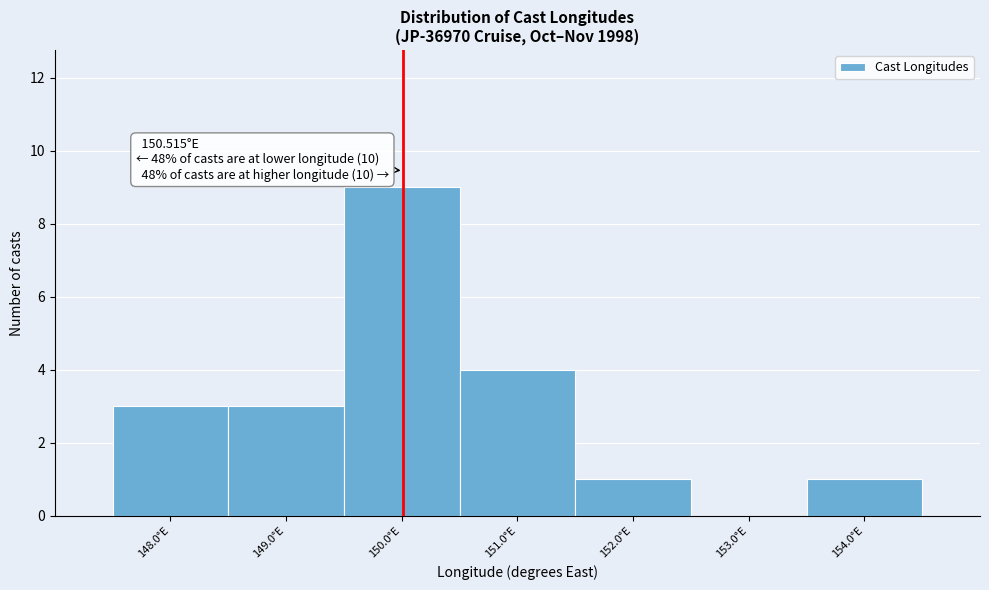

Reading left to right, list all the values displayed in this chart.

148.0°E=3	149.0°E=3	150.0°E=9	151.0°E=4	152.0°E=1	153.0°E=0	154.0°E=1